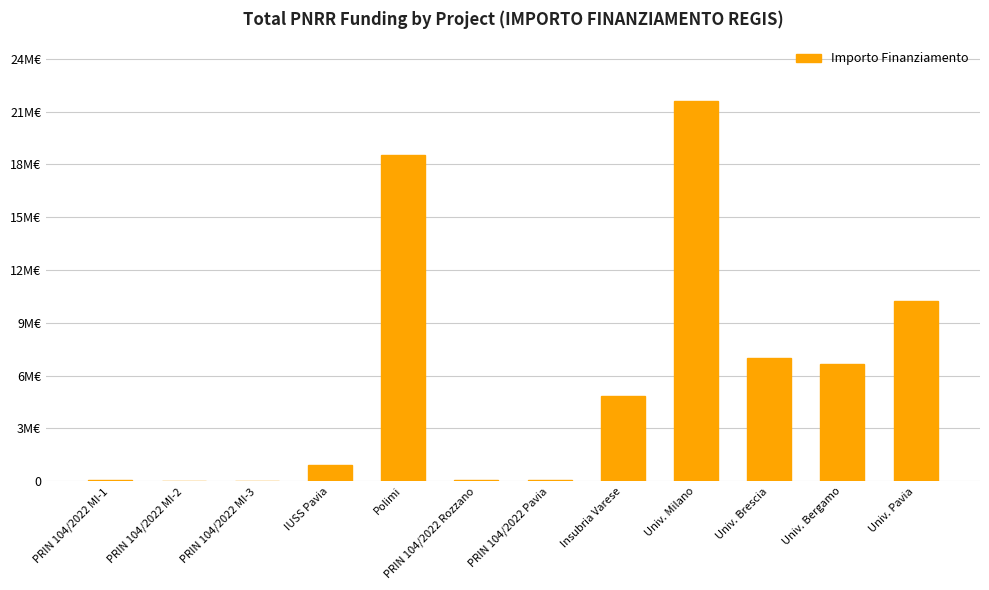

Are the bars horizontal?

No